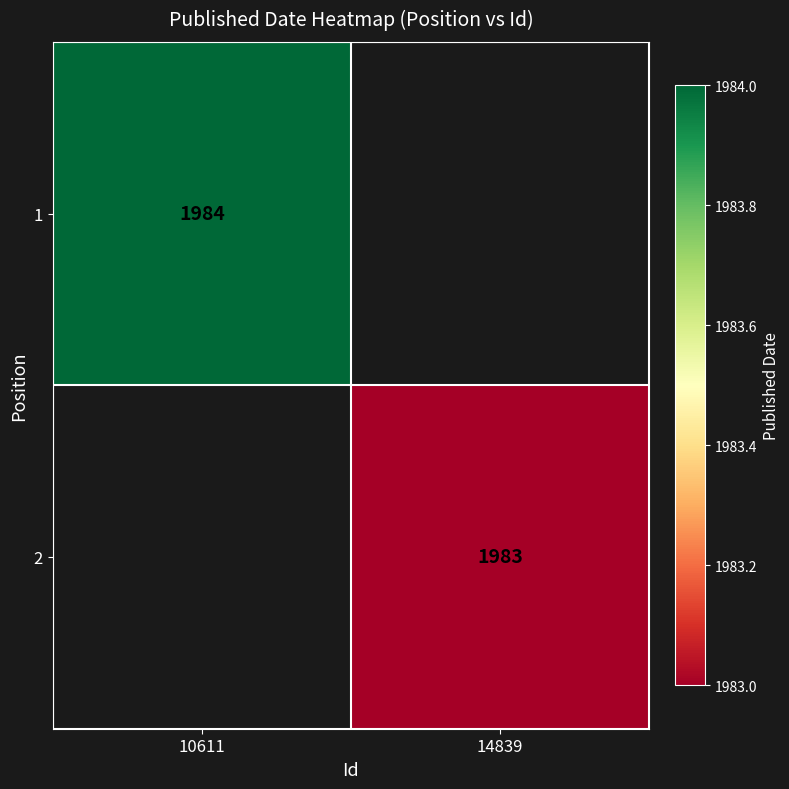

True or false: 1 has a value of 1169 at 10611.

False